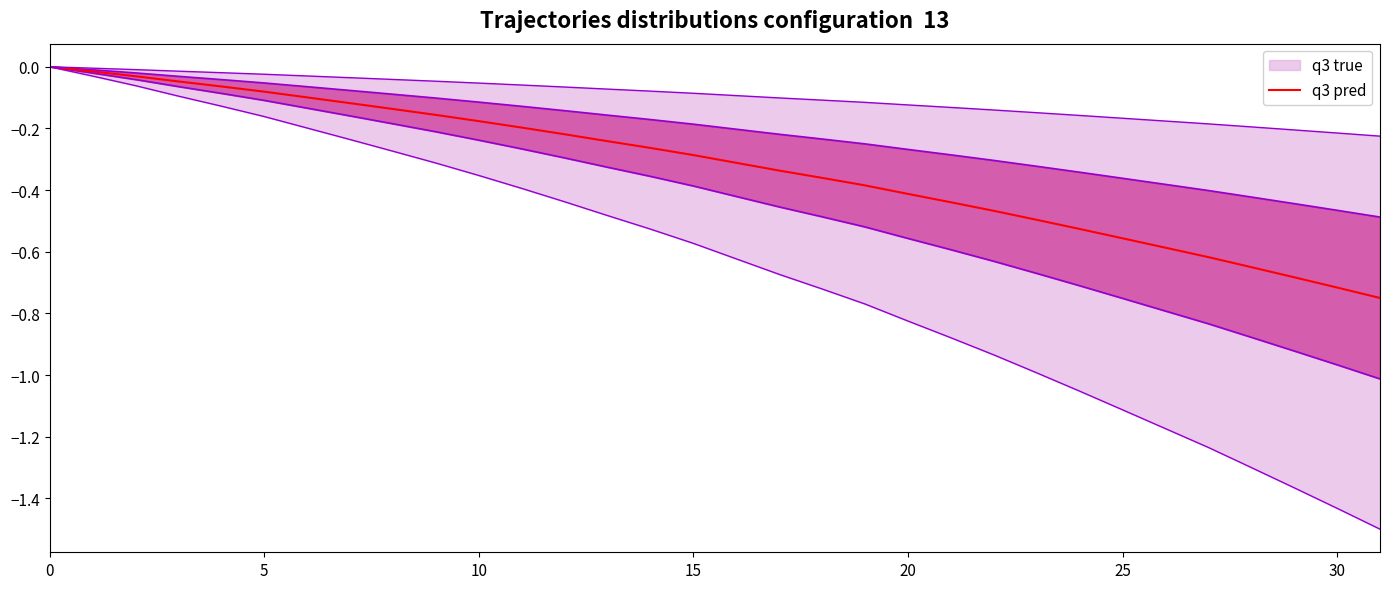

The chart shows a value of -0.4 at 21. True or false?

True